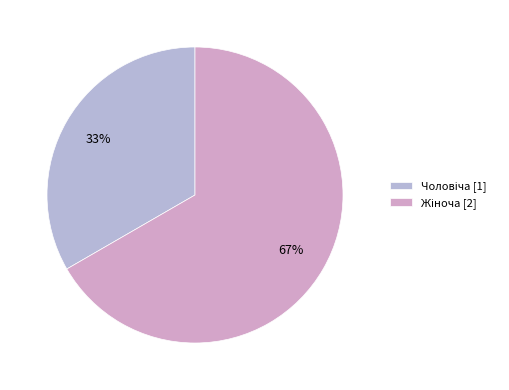

What is the majority slice?

Жіноча